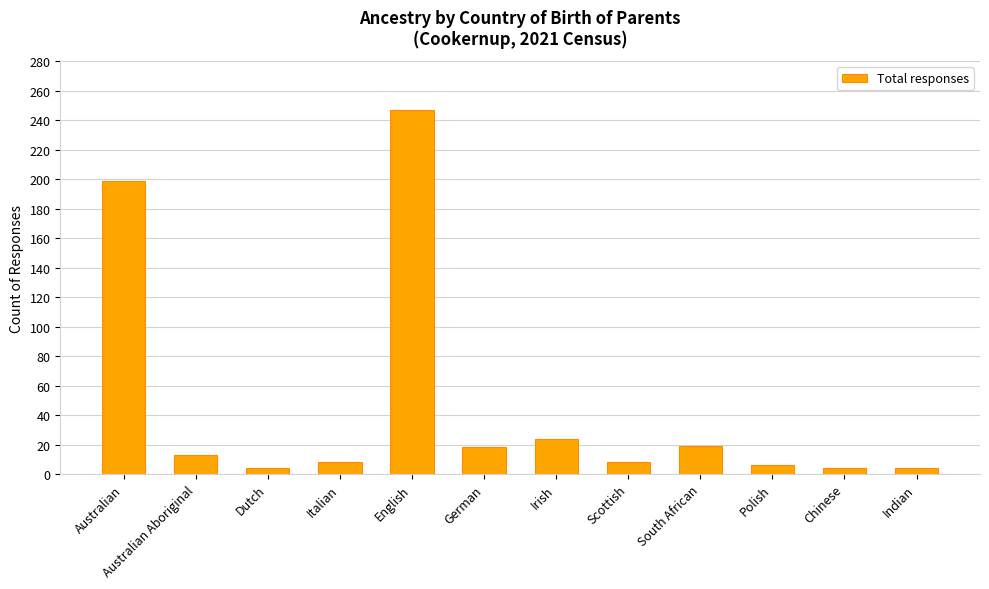

What is the greatest value displayed?

247